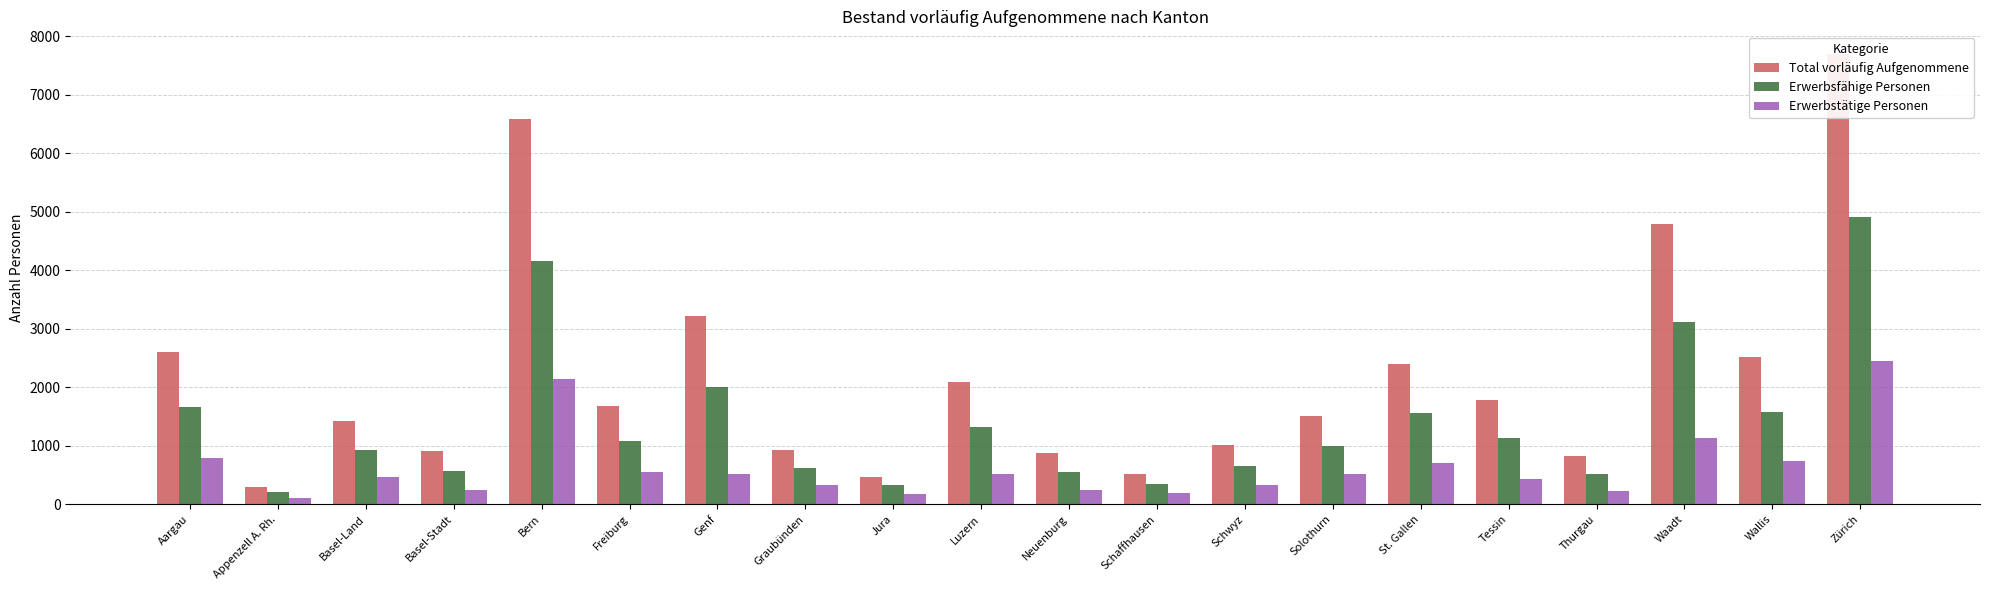

At which label is Erwerbsfähige Personen closest to 2555?

Genf